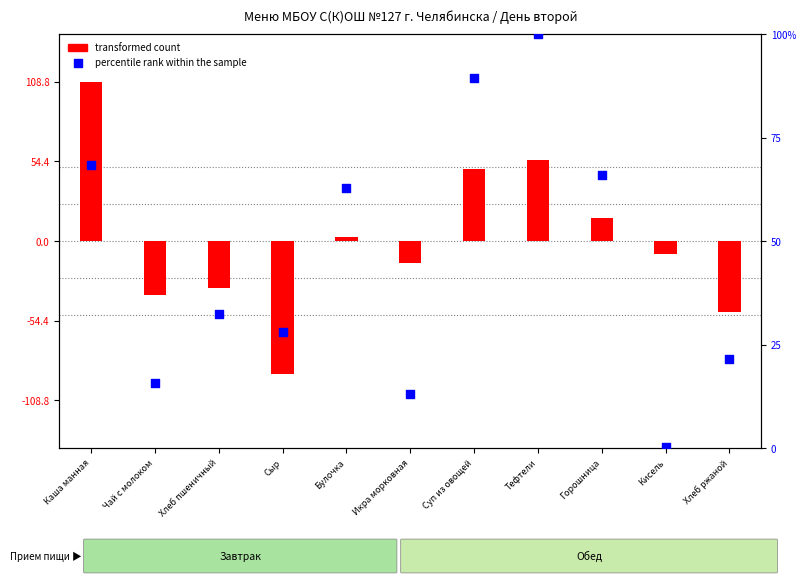

At how many categories does at least one series exceed -51?

11